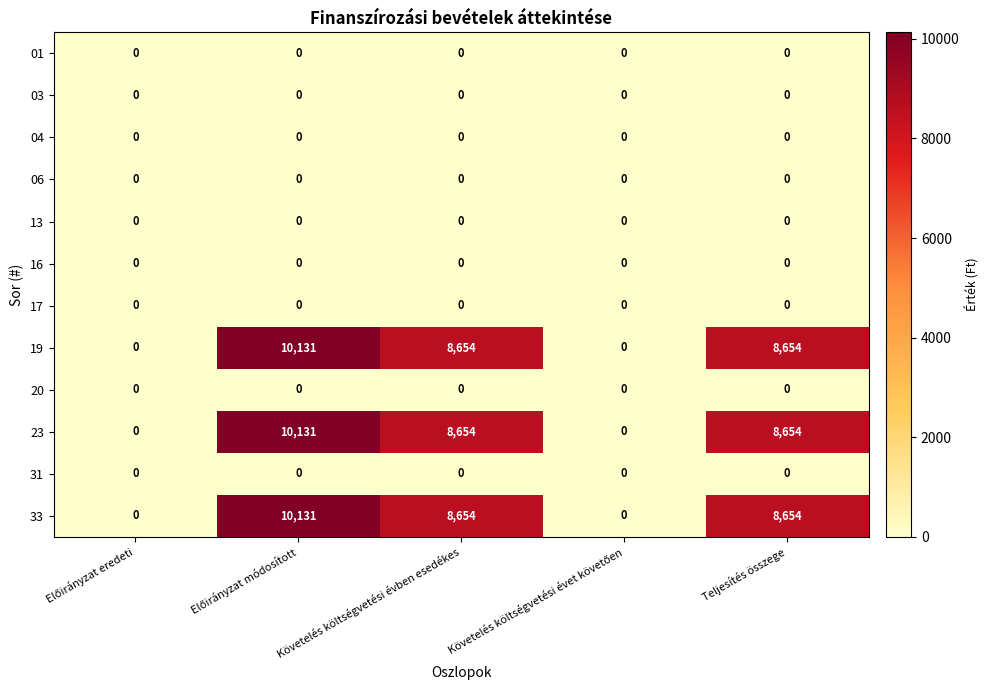

What is the maximum value shown in the chart?

10131